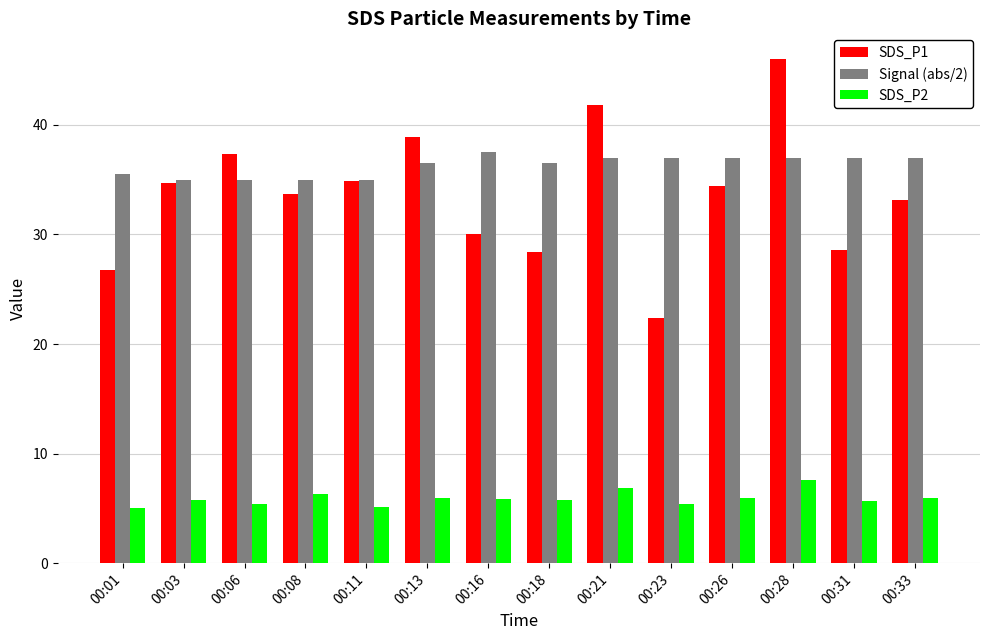

What is the value of the Signal (abs/2) bar at the 1st from the left?

35.5